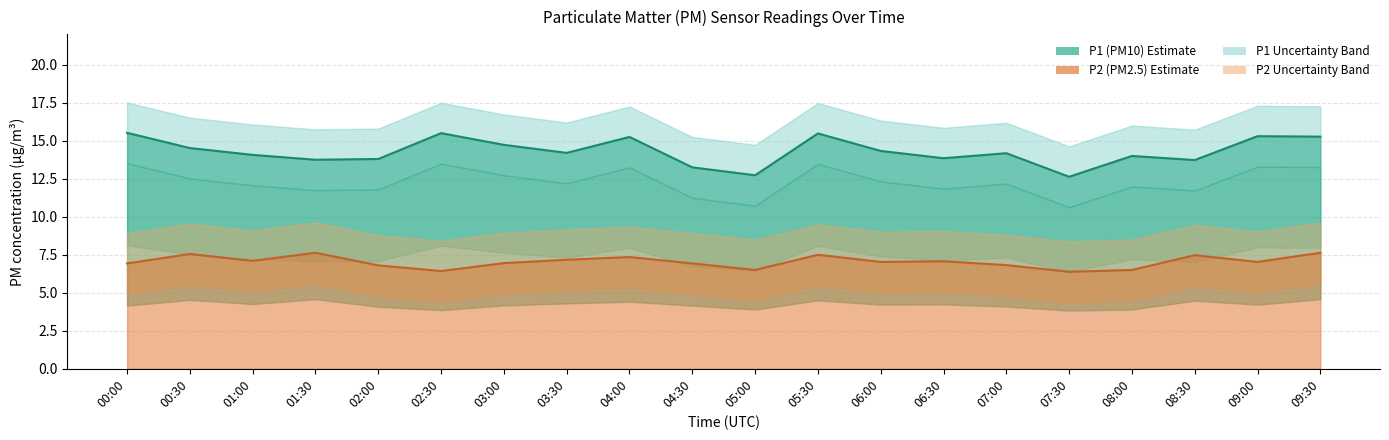

What is the difference between the P1_lower values at 04:00 and 08:30?

1.5